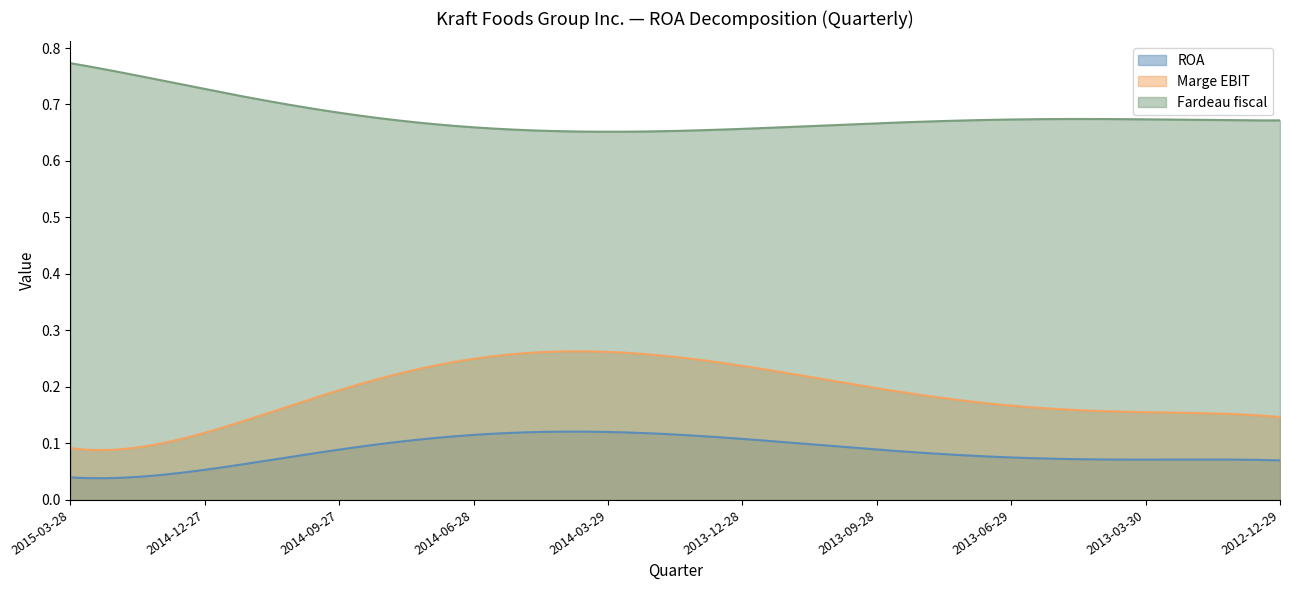

List the series in order of their peak value, highest first.

Fardeau fiscal, Marge EBIT, ROA